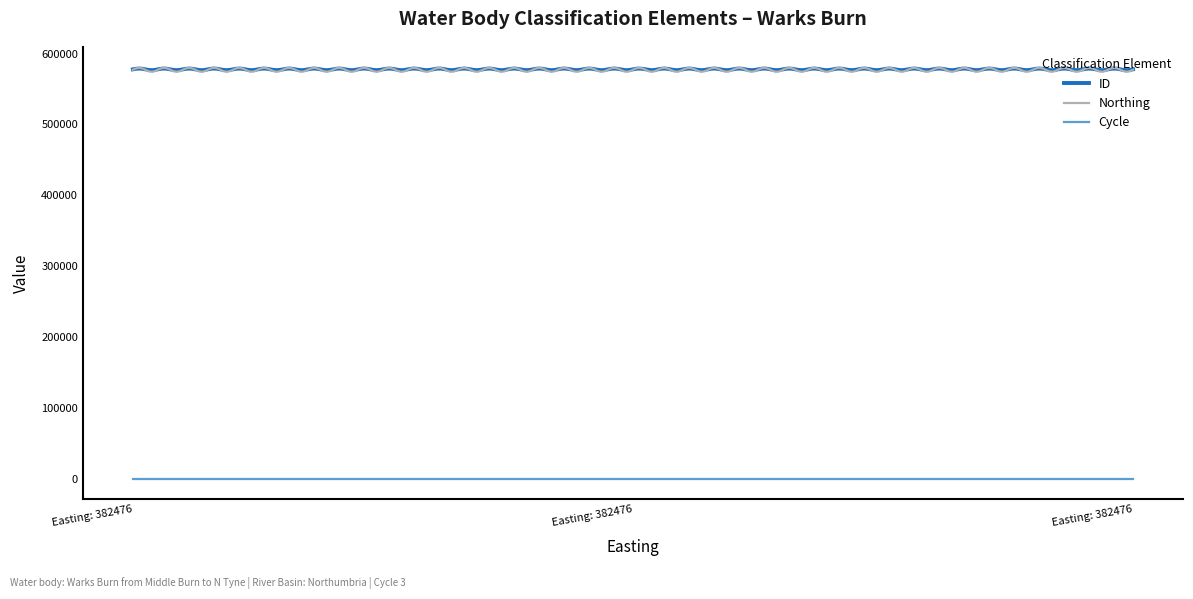

Which series has the largest range (max minus min)?

Northing